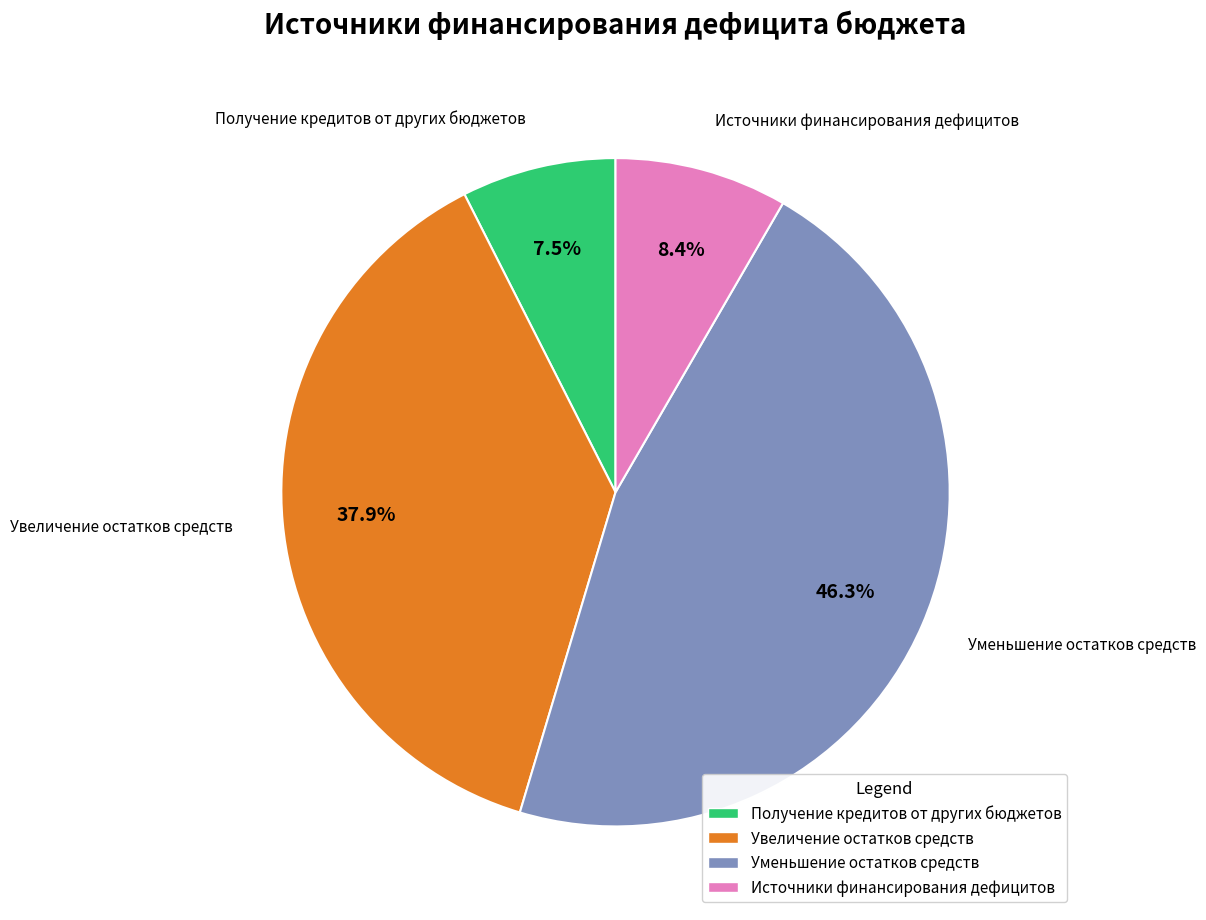

Rank the categories by value from highest to lowest.

Уменьшение остатков средств, Увеличение остатков средств, Источники финансирования дефицитов, Получение кредитов от других бюджетов